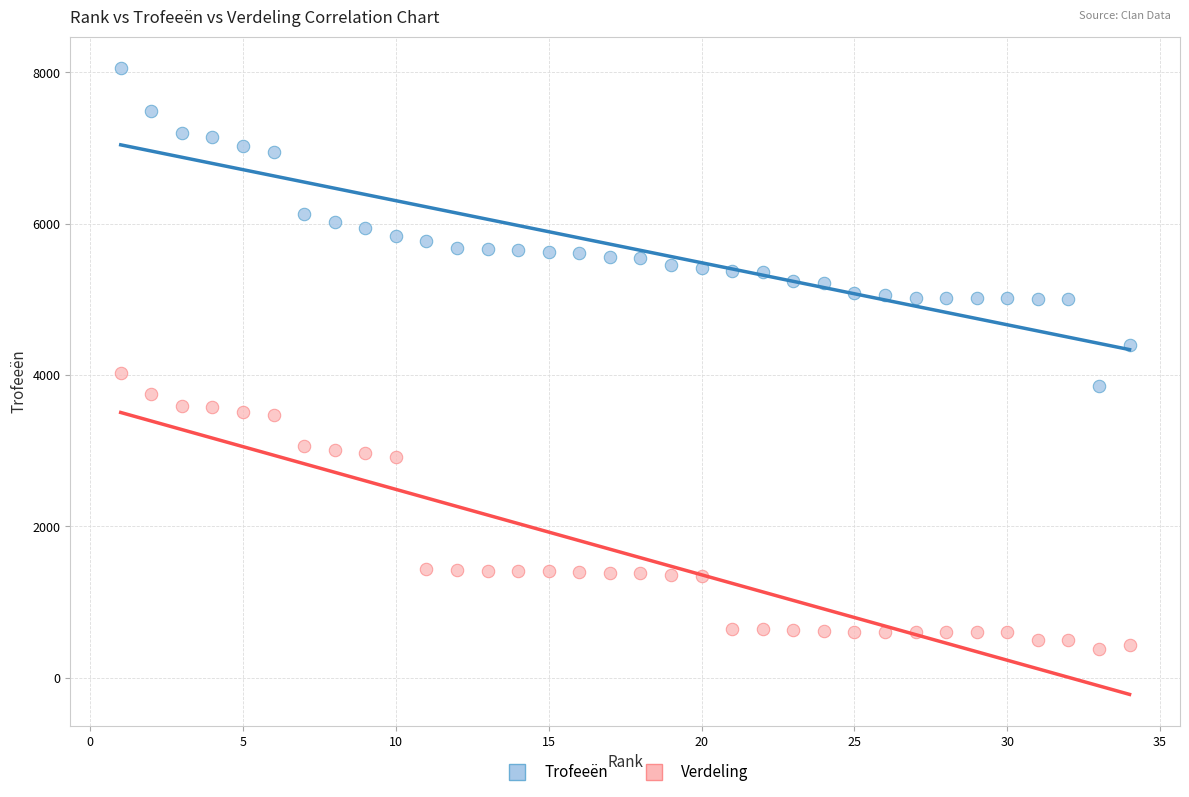

Across all data points, what is the range of X values (max minus min)?

33